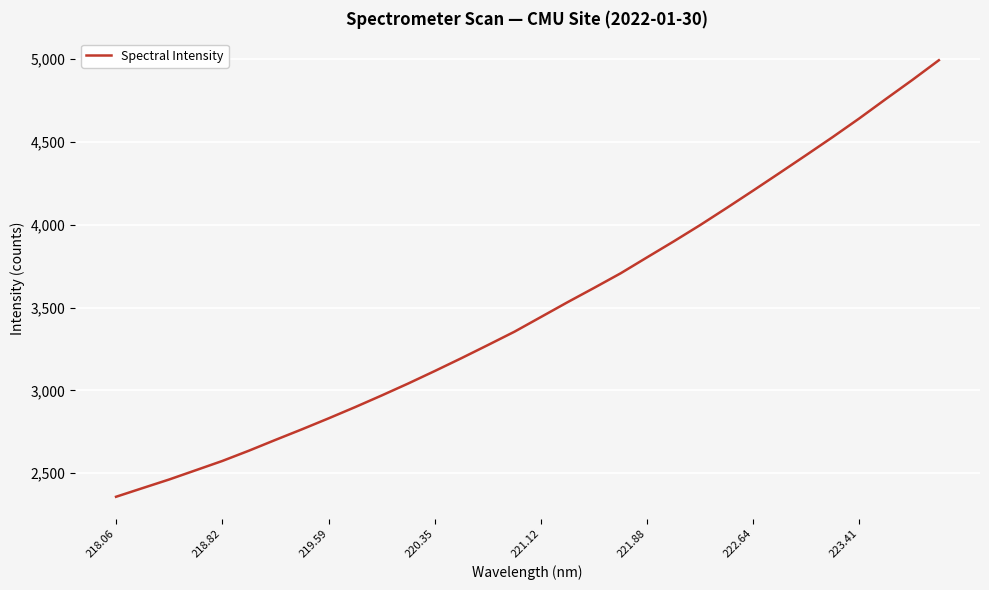

Reading right to left, transcribe all the data shown in this chart.

4993.6	4874.5	4759.4	4642.4	4530.2	4421.2	4313.6	4206.9	4101.7	3998.4	3899.5	3803.6	3706.9	3618.8	3532.4	3443.3	3354.4	3273.9	3194.4	3117.1	3041.8	2969.5	2899.1	2831.2	2765.2	2701.2	2635.9	2574.0	2517.9	2462.1	2410.1	2357.8